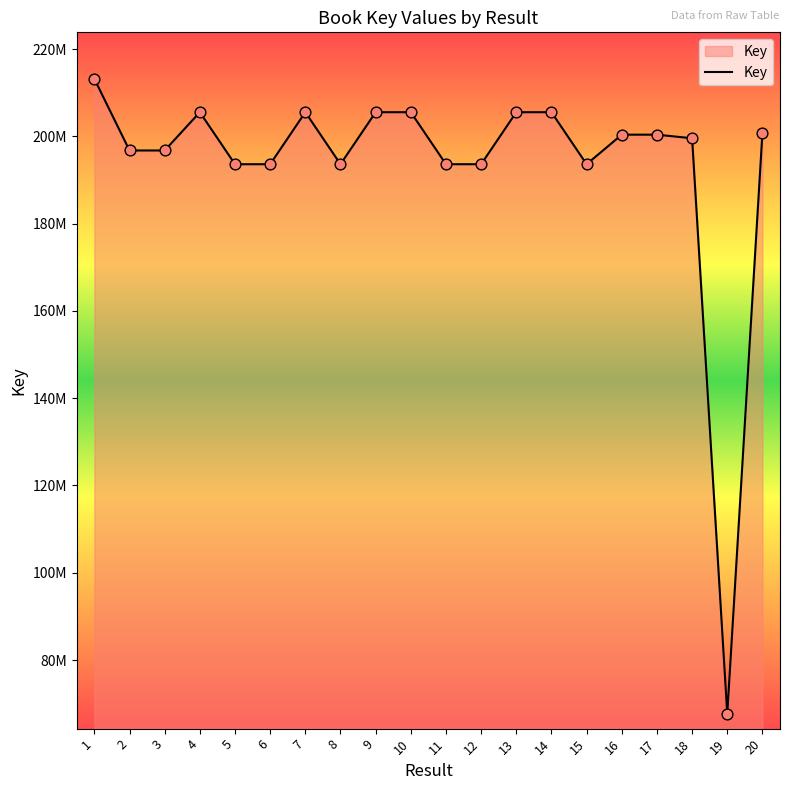

Does the chart have visible grid lines?

No